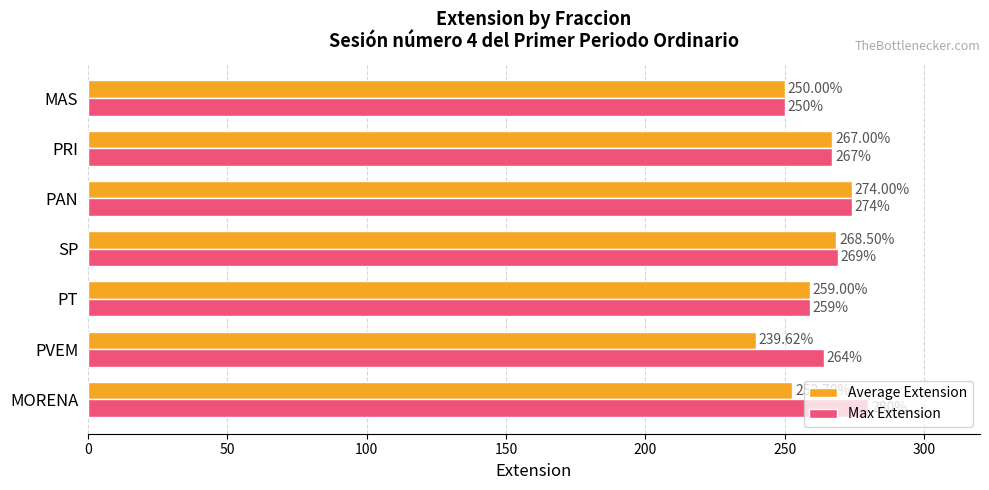

At which label does Average Extension reach its peak?

PAN